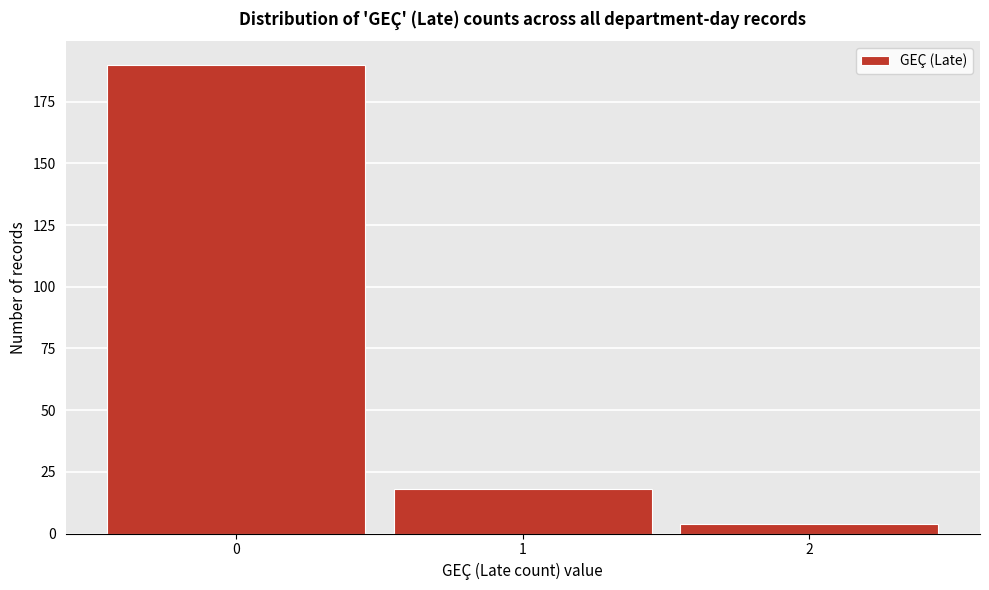

Reading right to left, extract all data points from this chart.

2=4	1=18	0=190